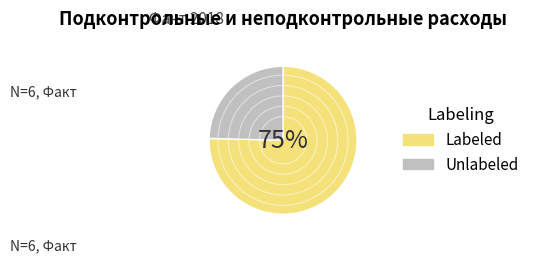

What is the largest slice in the pie chart?

Labeled